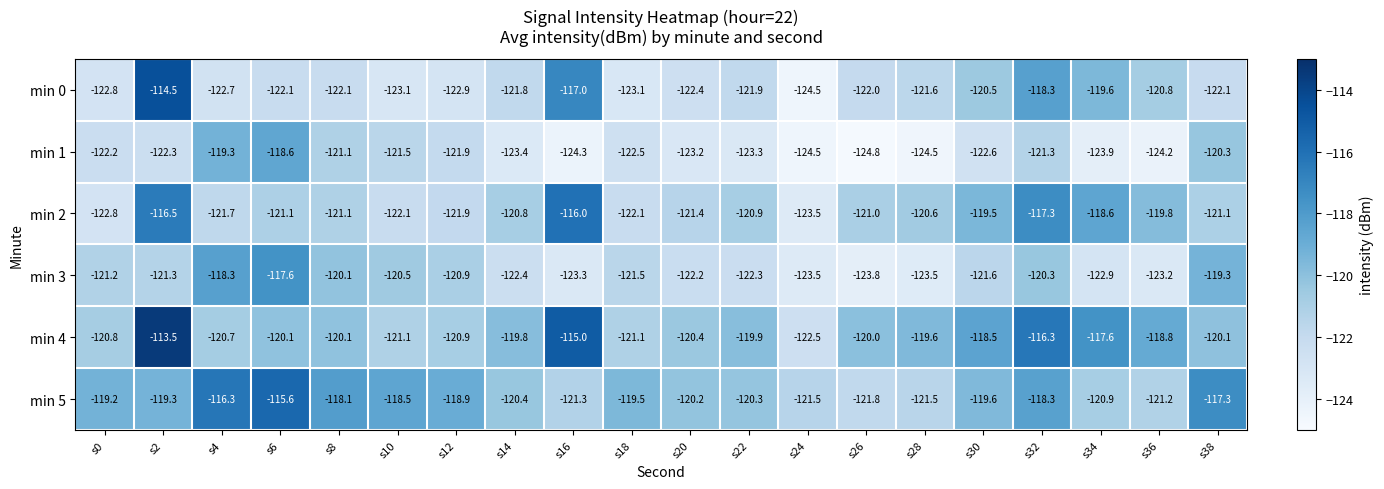

Which series has the largest range (max minus min)?

min 0